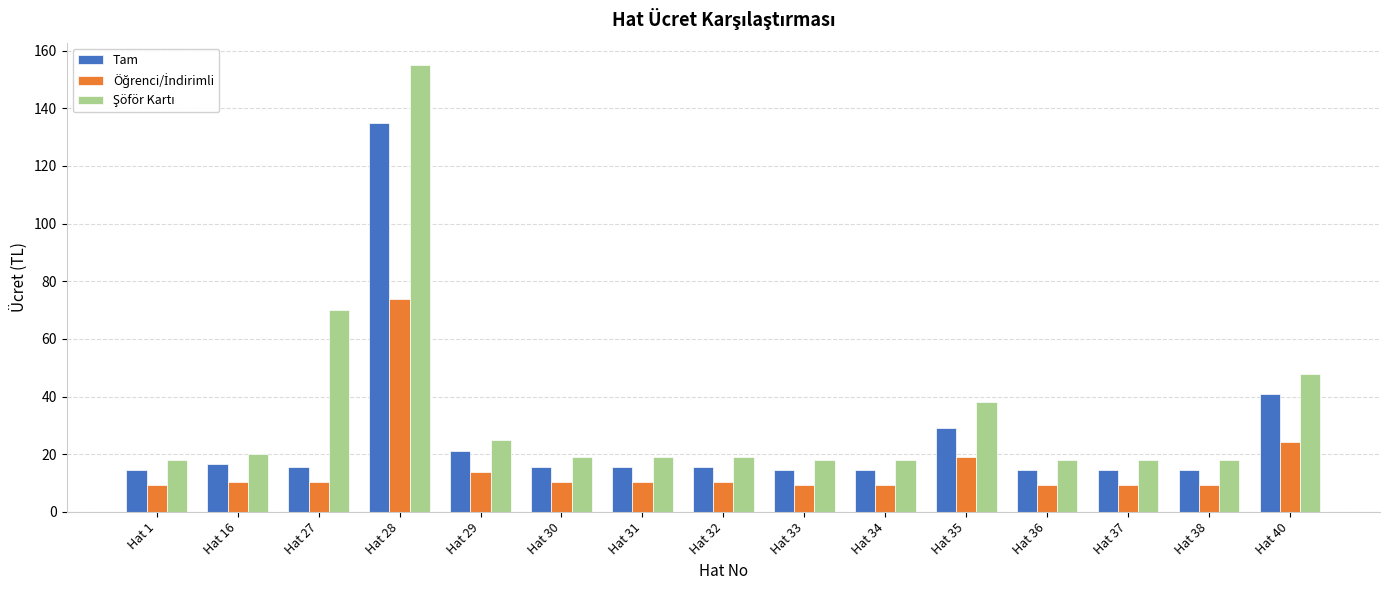

What is the average value of the Tam series?

26.1